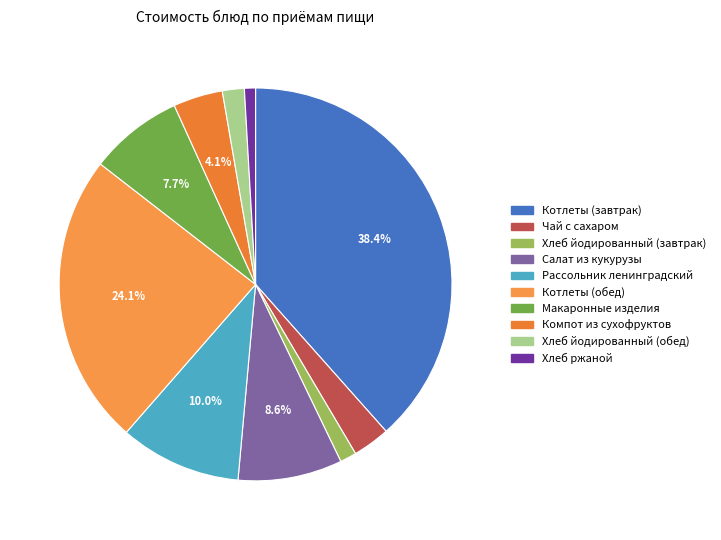

Rank the categories by value from lowest to highest.

Хлеб ржаной, Хлеб йодированный (завтрак), Хлеб йодированный (обед), Чай с сахаром, Компот из сухофруктов, Макаронные изделия, Салат из кукурузы, Рассольник ленинградский, Котлеты (обед), Котлеты (завтрак)